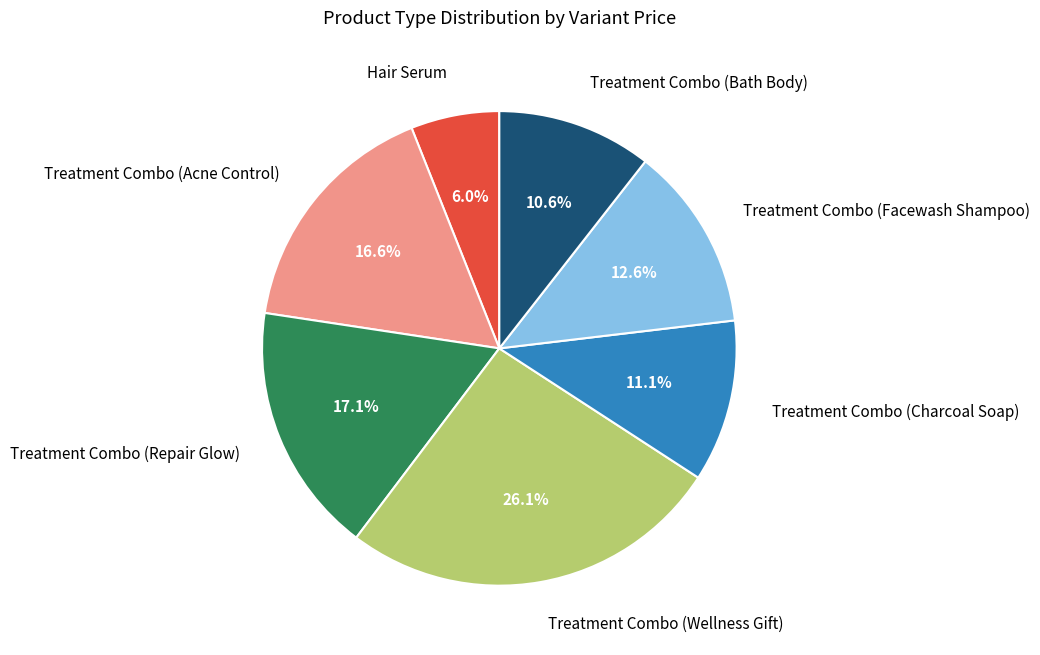

Between Hair Serum and Treatment Combo (Charcoal Soap), which is larger?

Treatment Combo (Charcoal Soap)